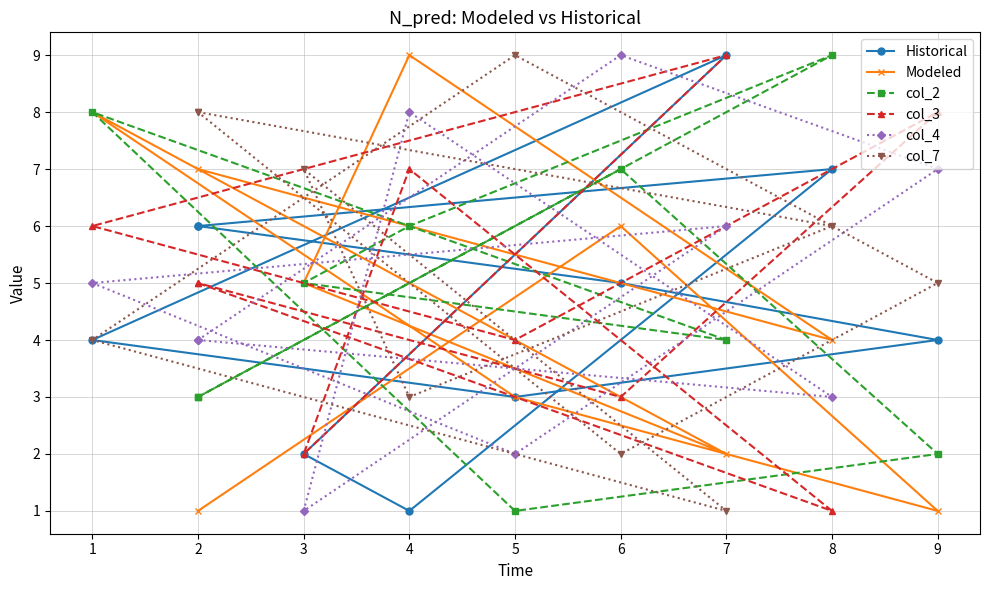

What is the difference between the maximum and minimum values in the Modeled series?

8